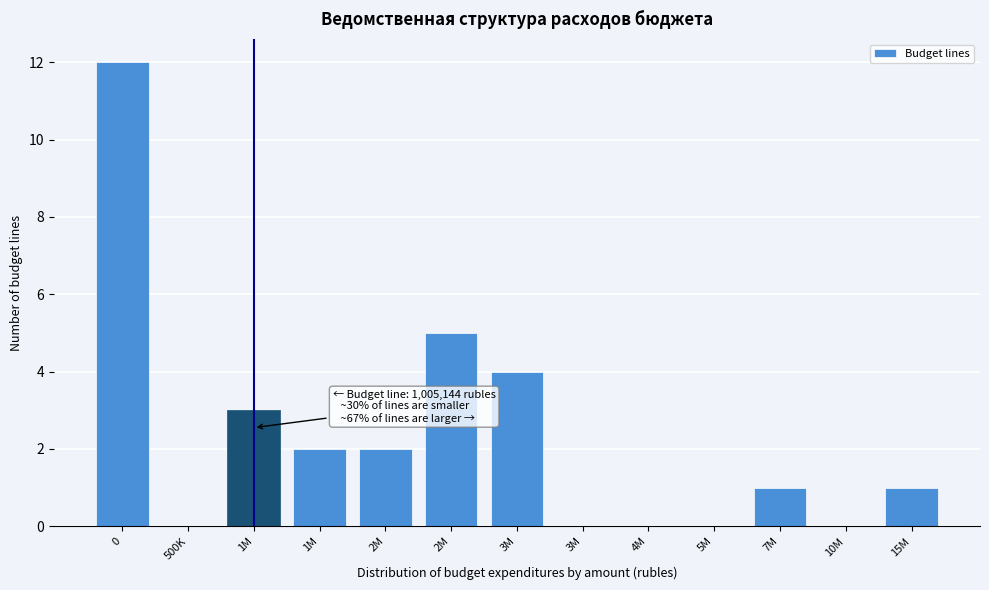

How many distinct data groups are displayed?

1